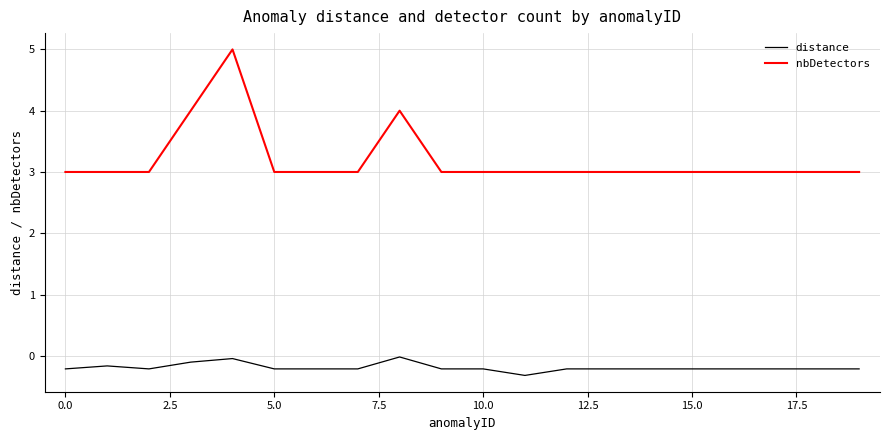

What is the smallest value displayed?

-0.3